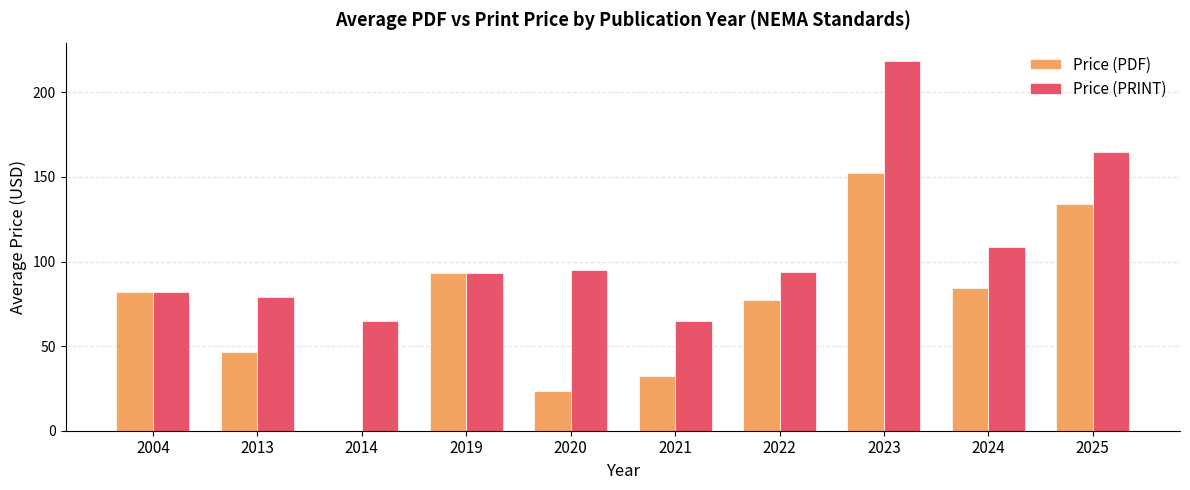

How many series are shown in this chart?

2